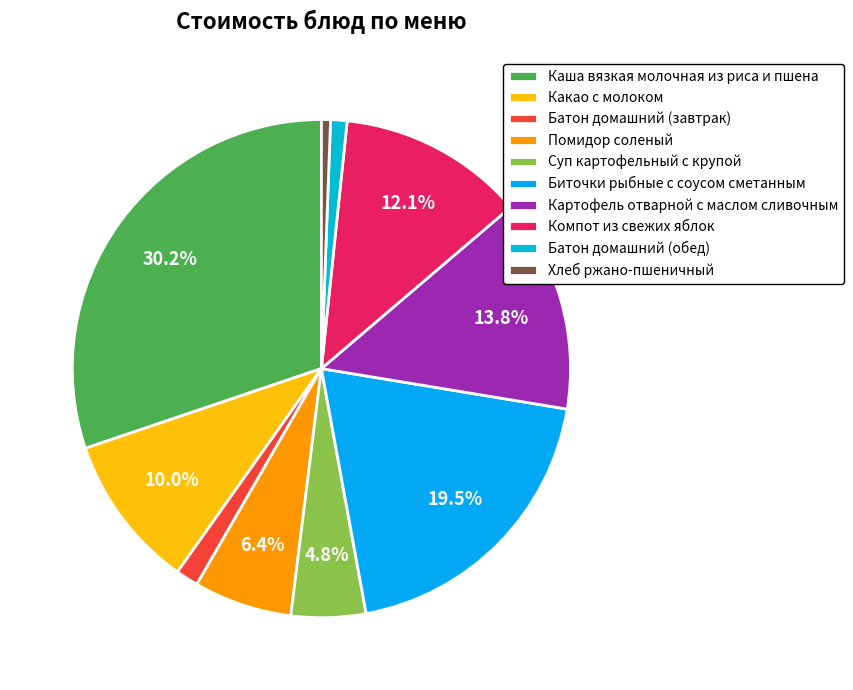

Between Каша вязкая молочная из риса и пшена and Батон домашний (завтрак), which is larger?

Каша вязкая молочная из риса и пшена